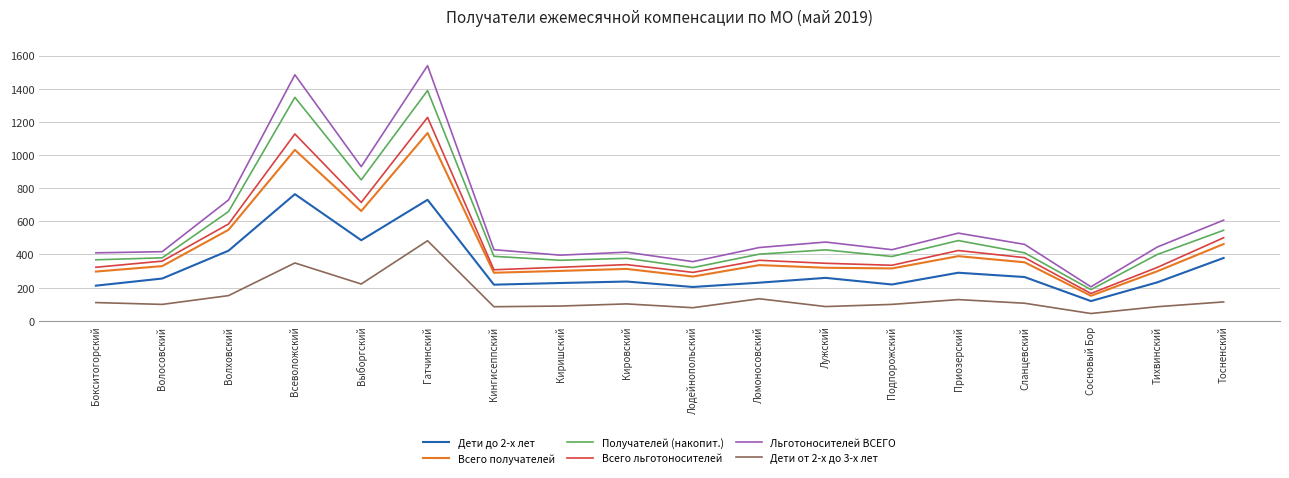

List the series in order of their peak value, highest first.

Льготоносителей ВСЕГО, Получателей (накопит.), Всего льготоносителей, Всего получателей, Дети до 2-х лет, Дети от 2-х до 3-х лет